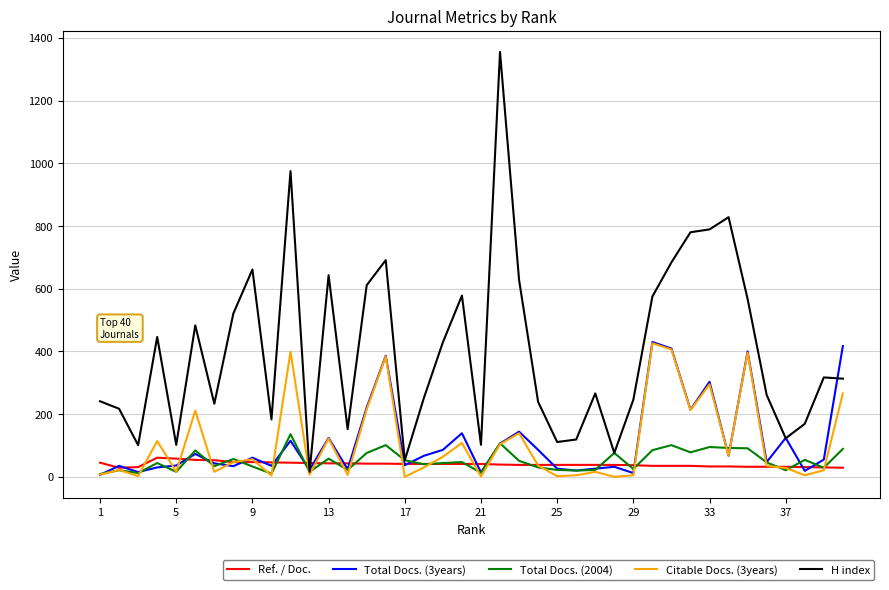

Which series has the largest range (max minus min)?

H index